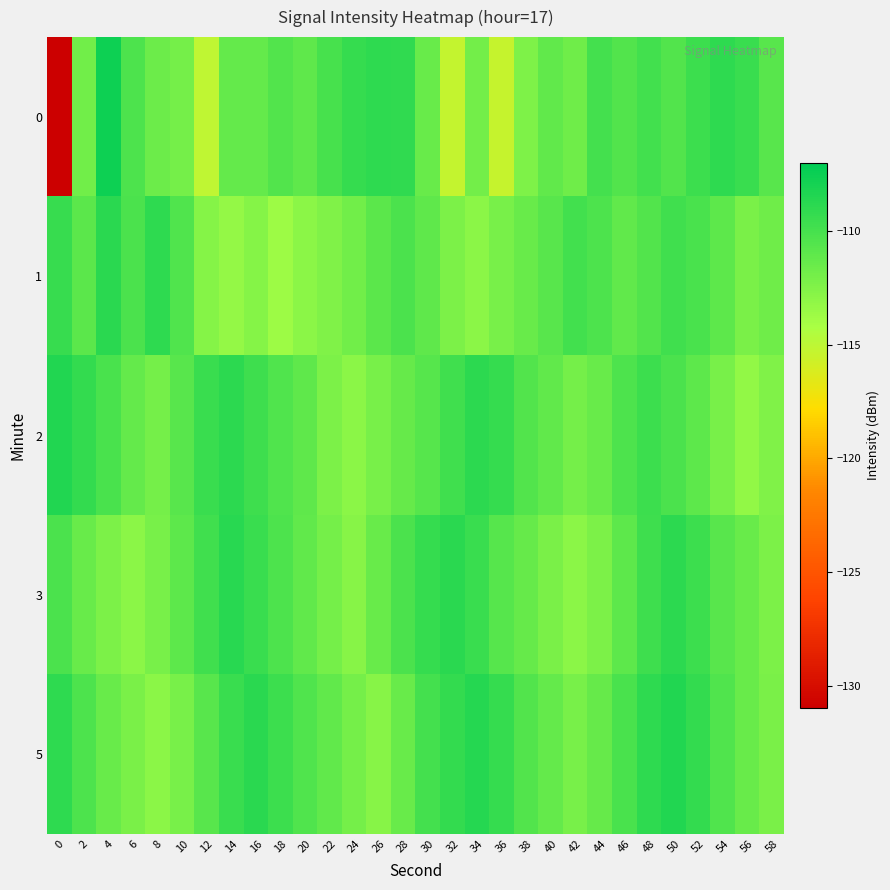

What is the total value across all series at 4?

-550.4